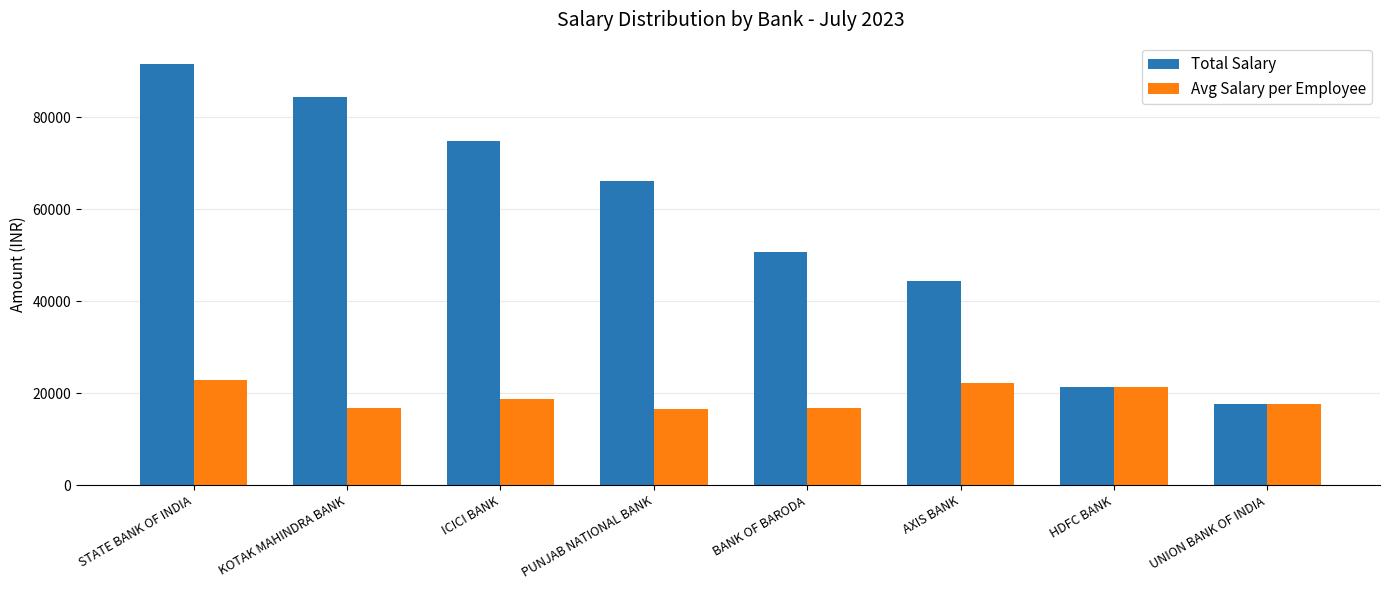

Are the bars grouped side by side (vs. stacked)?

Yes